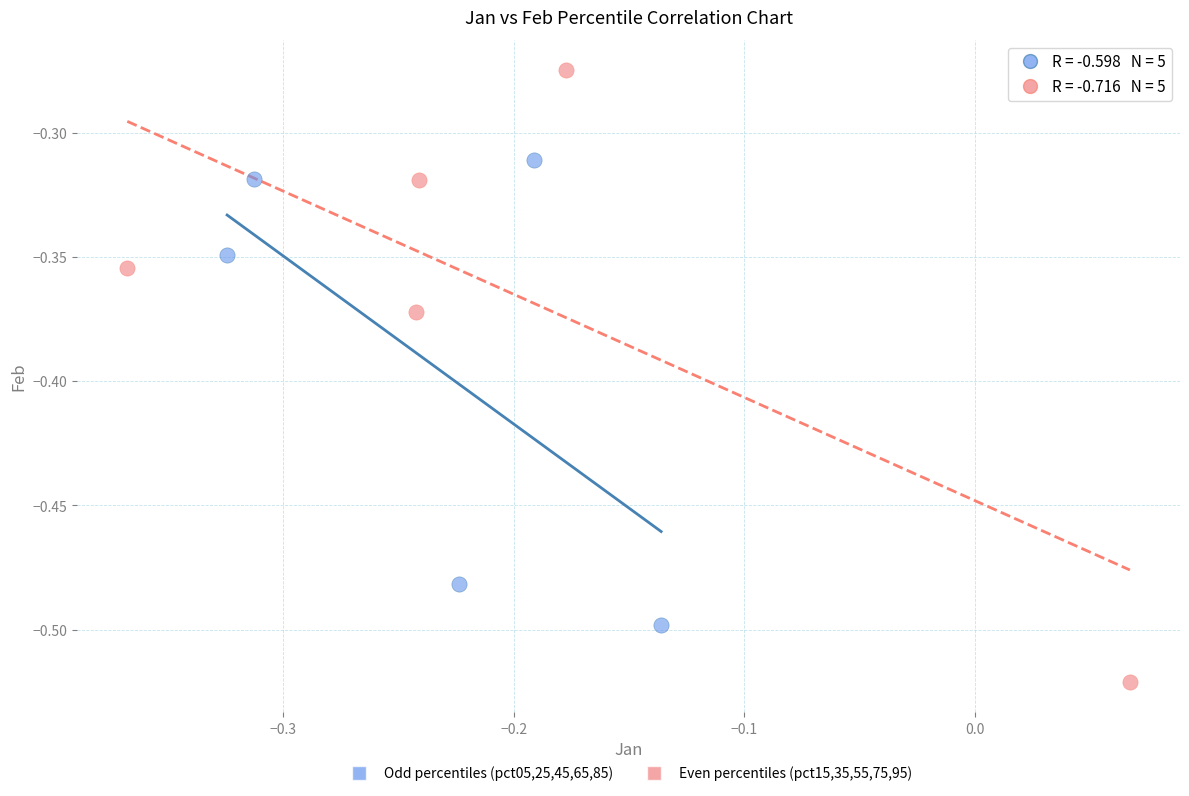

Which series reaches the maximum Y coordinate?

Even percentiles (pct15,35,55,75,95)